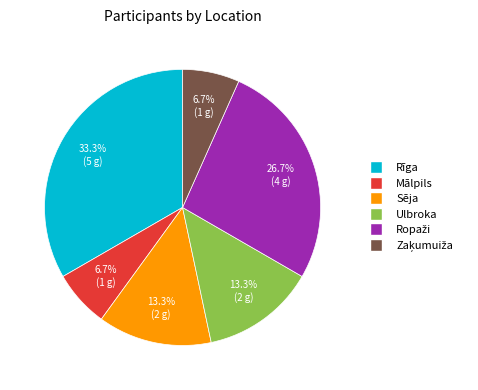

What is the largest slice in the pie chart?

Rīga